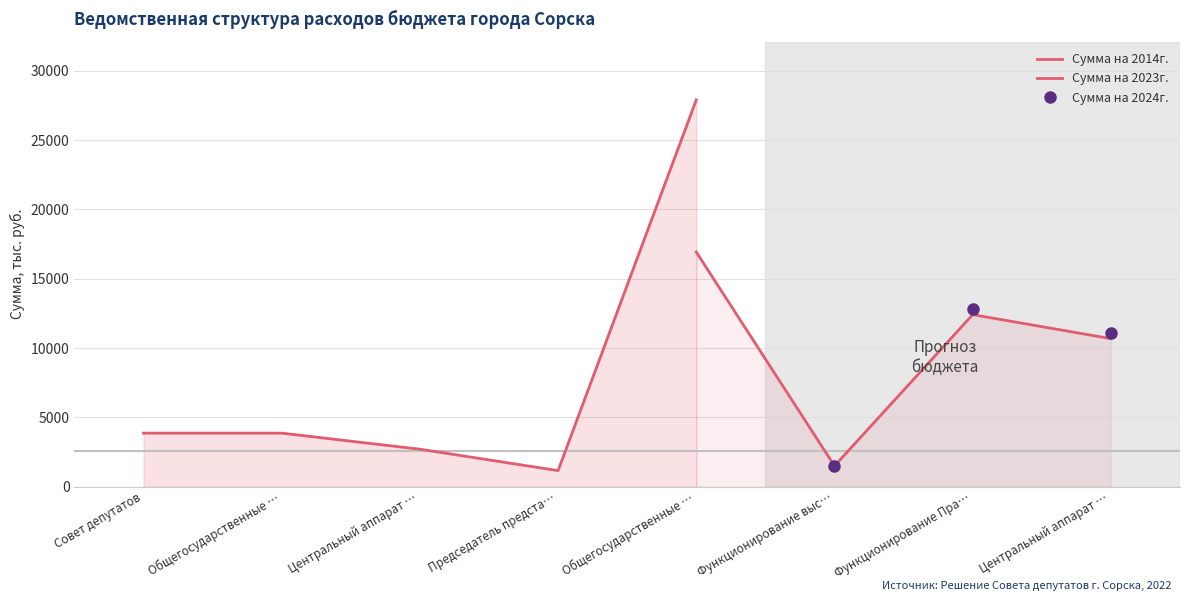

At how many categories does at least one series exceed 9559?

3